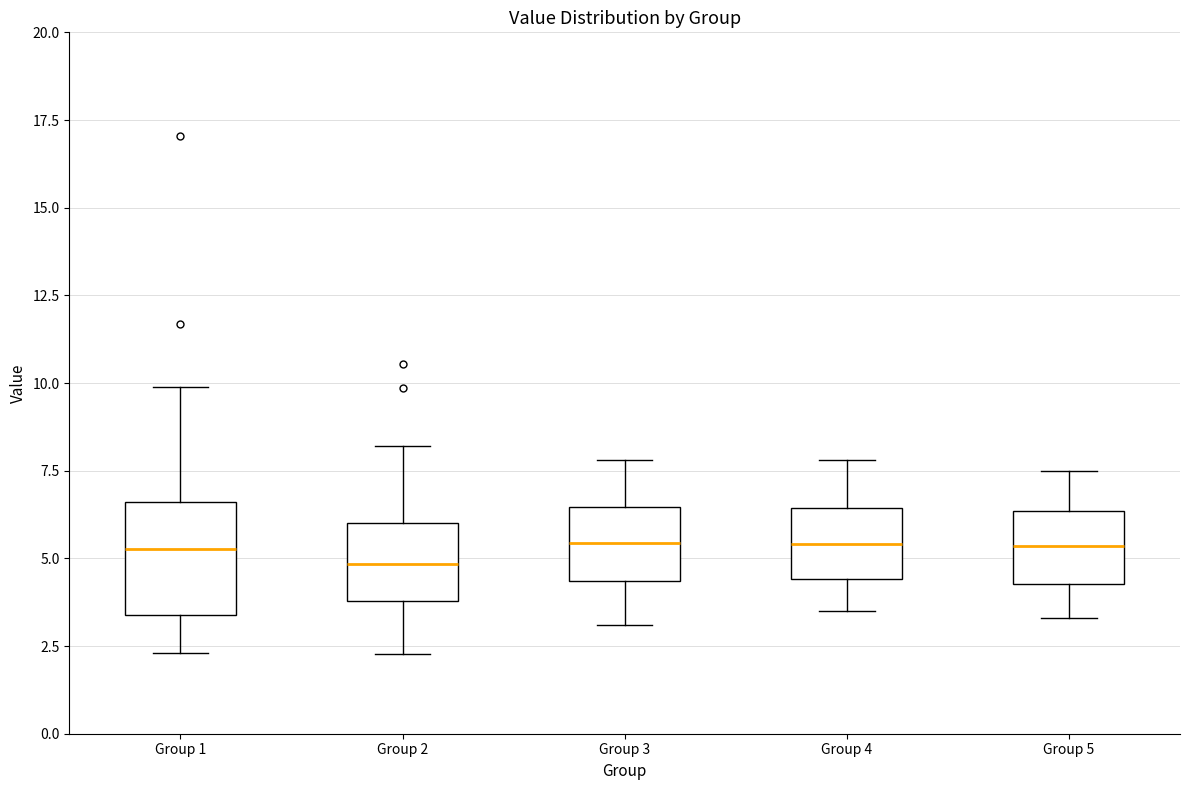

Reading left to right, transcribe this box plot: for each box, give where its median line is, the range the box spans, and where its two whiskers end, as read against the y-axis. The values are not printed on the chart, so give them approximately, as read against the axis.

Group 1: median 5.5, box 3.5 to 6.5, whiskers 2.5 to 10.0
Group 2: median 5.0, box 4.0 to 6.0, whiskers 2.5 to 8.0
Group 3: median 5.5, box 4.5 to 6.5, whiskers 3.0 to 8.0
Group 4: median 5.5, box 4.5 to 6.5, whiskers 3.5 to 8.0
Group 5: median 5.5, box 4.5 to 6.5, whiskers 3.5 to 7.5